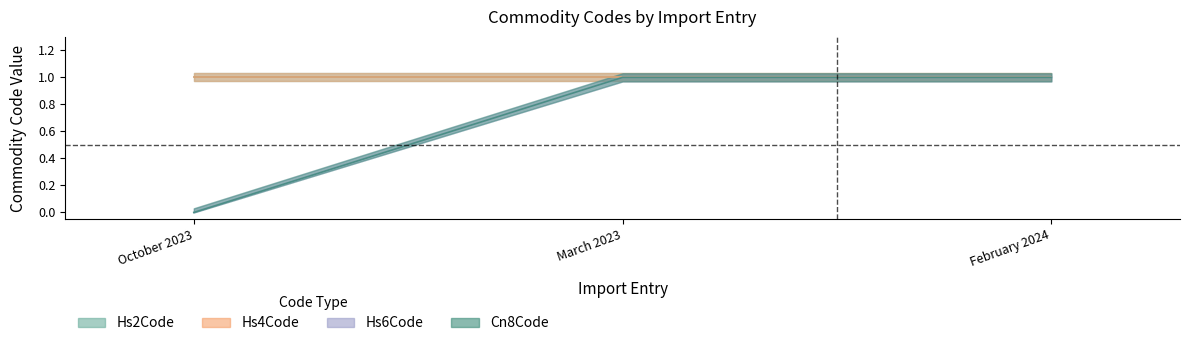

What is the total value across all series at February 2024?

2